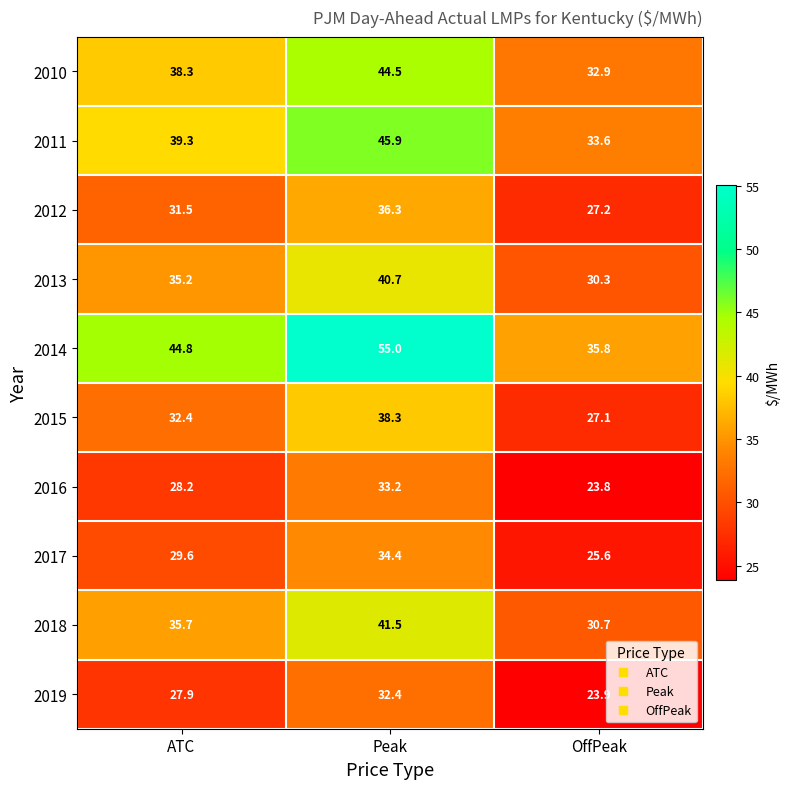

Read the 2017 value at ATC.

29.6